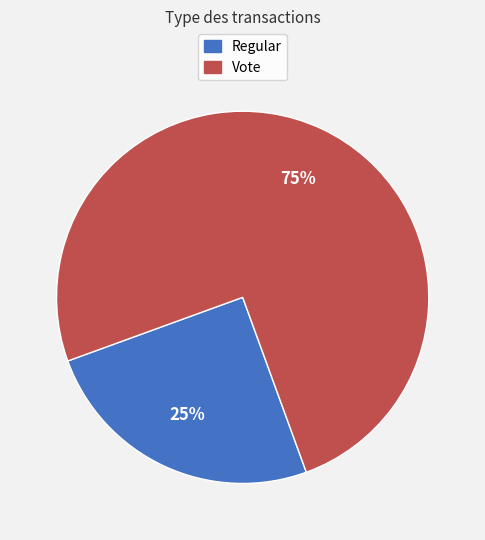

Is it true that Regular is 25% of the pie?

True